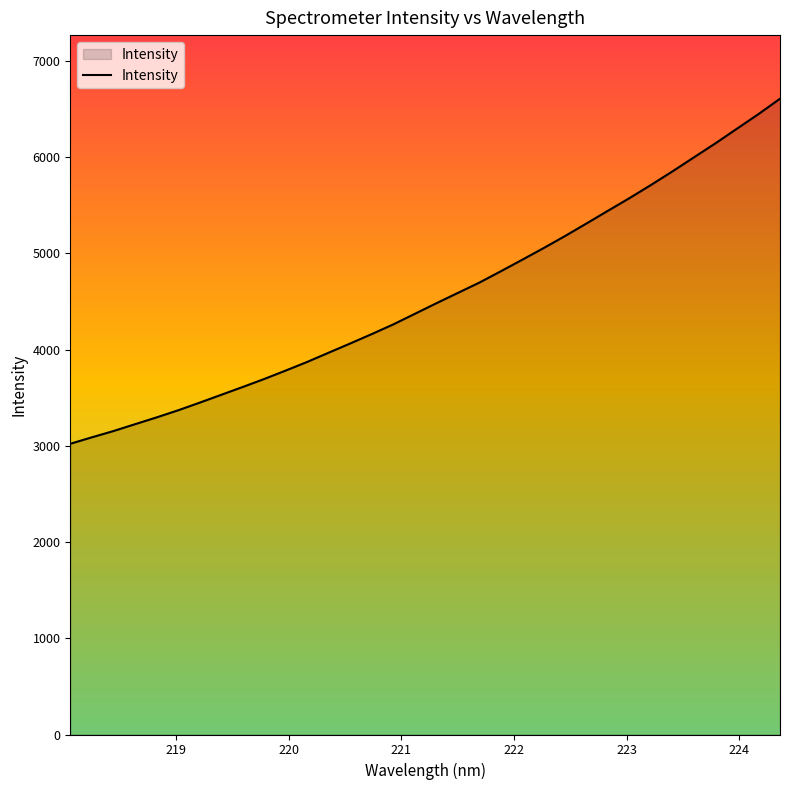

What is the difference between the maximum and minimum values?

3585.4